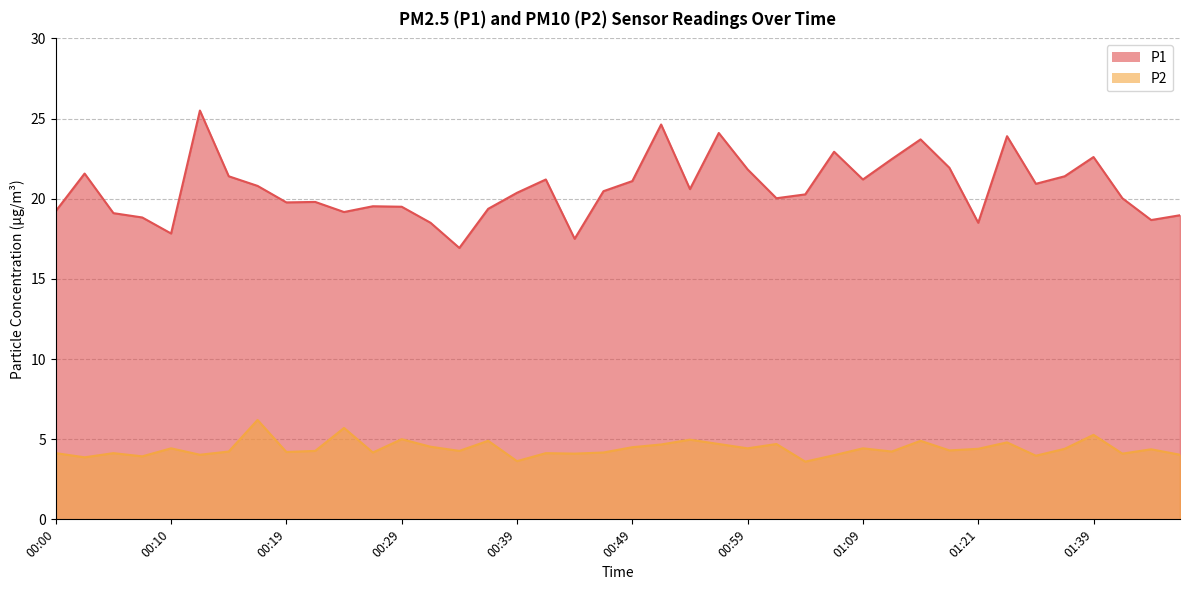

Is the value of P2 at 00:27 greater than the value of P1 at 00:15?

No